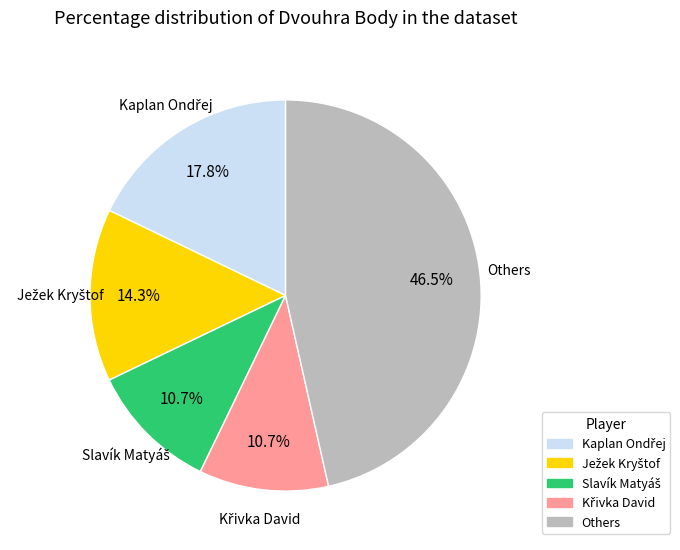

Is there a majority slice in this chart?

No